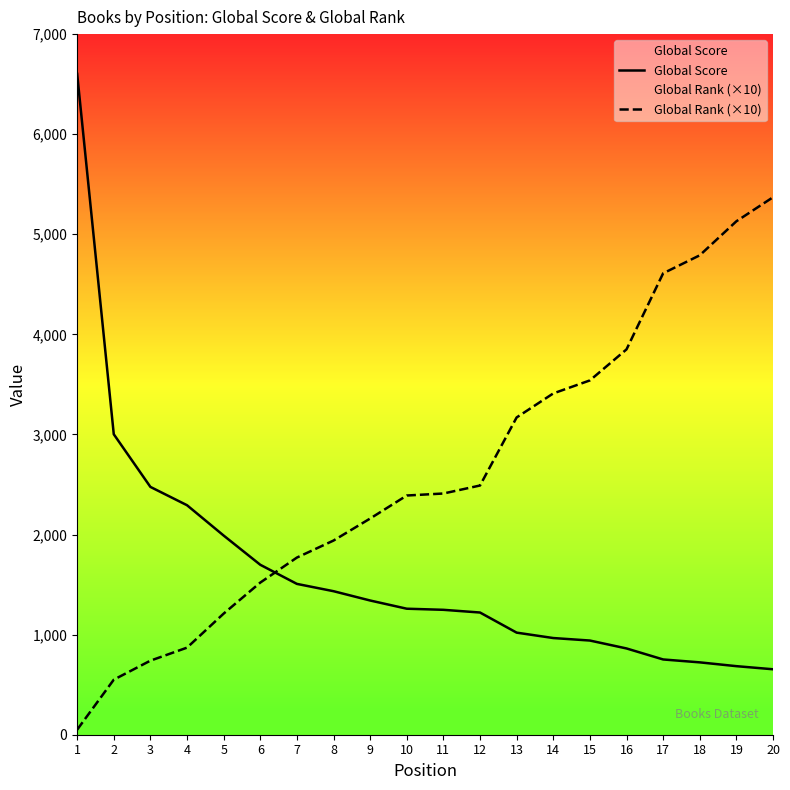

What is the difference between the maximum and minimum values in the Global Score series?

5949